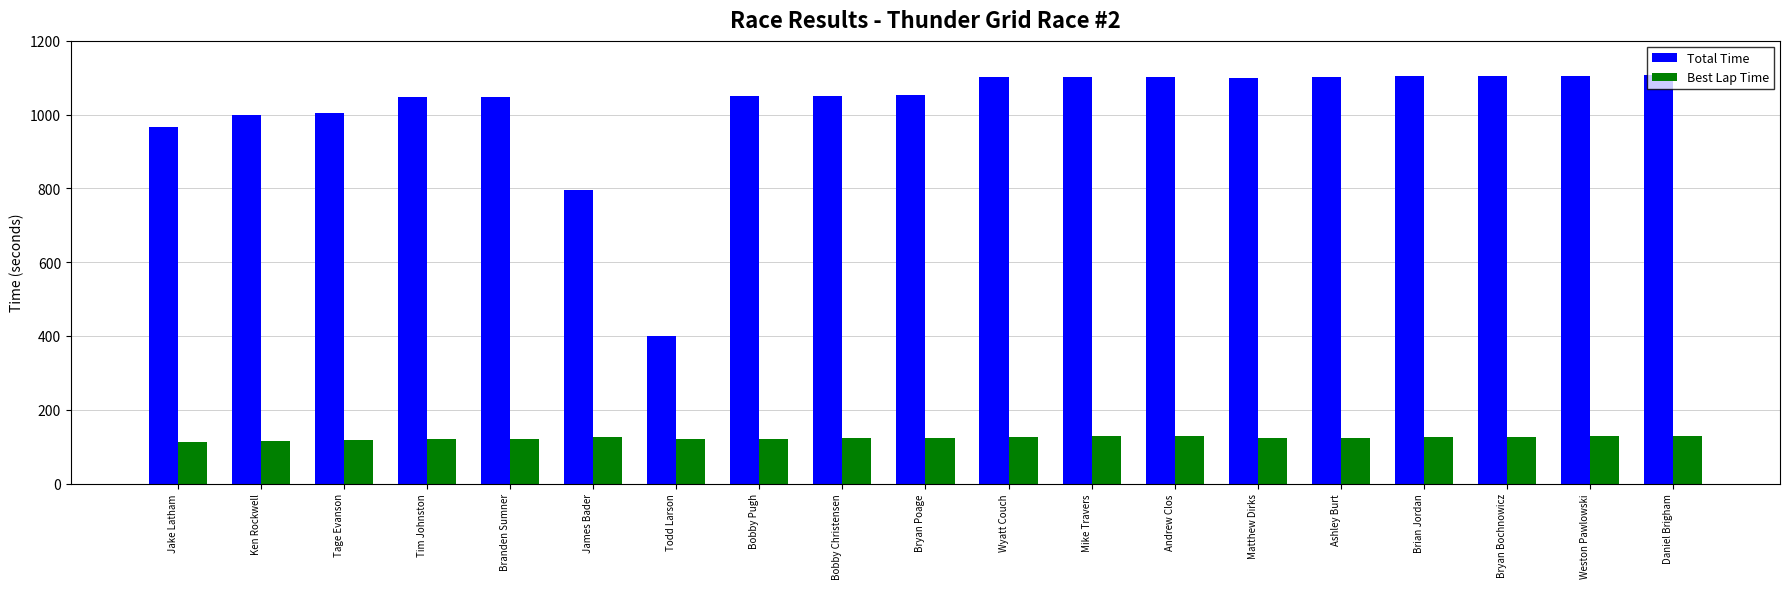

What is the greatest value displayed?

1106.4